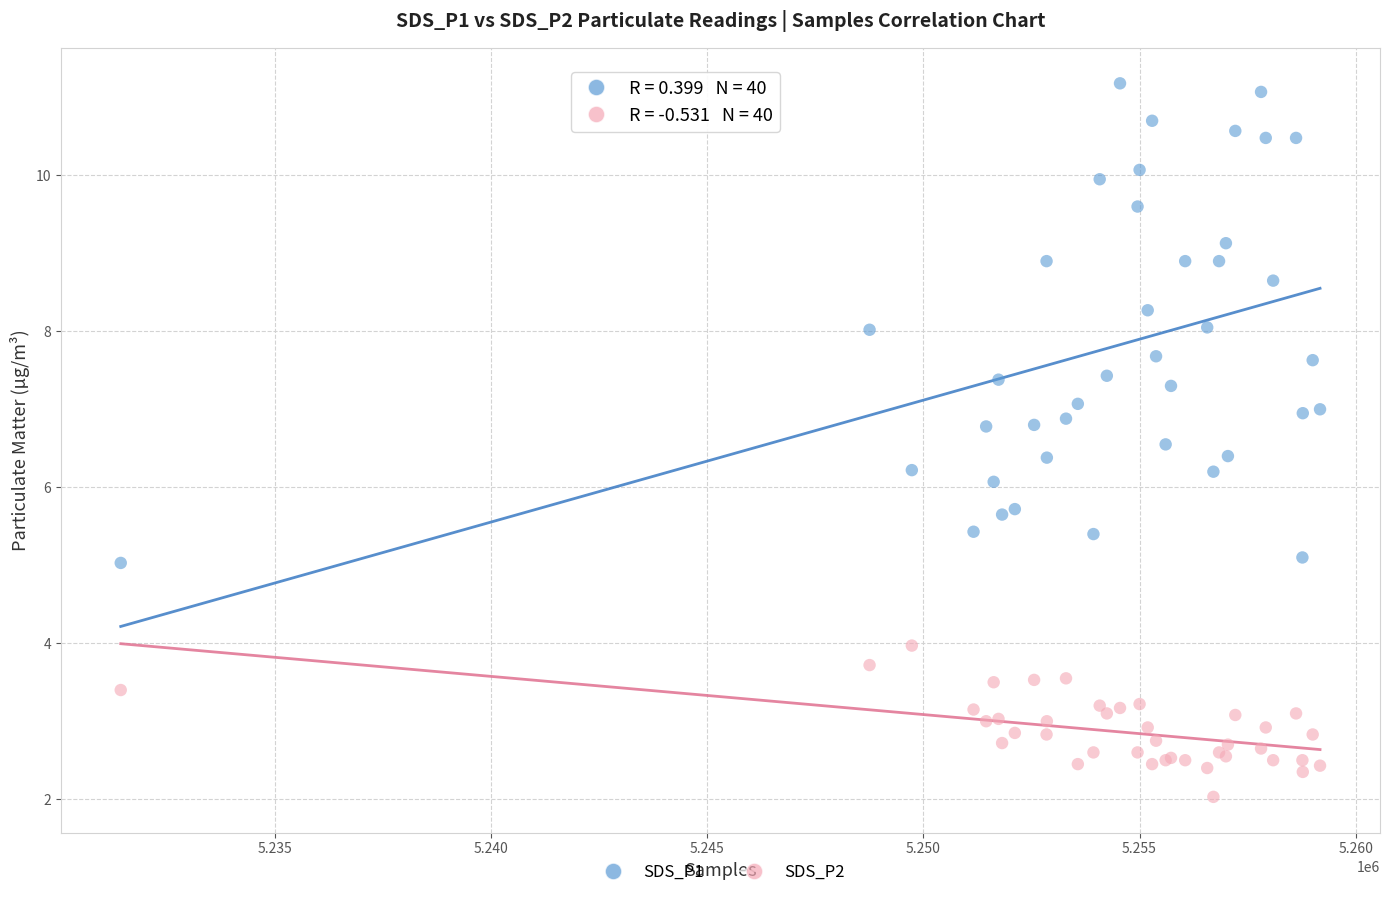

Which series has the widest spread of Y values?

SDS_P1